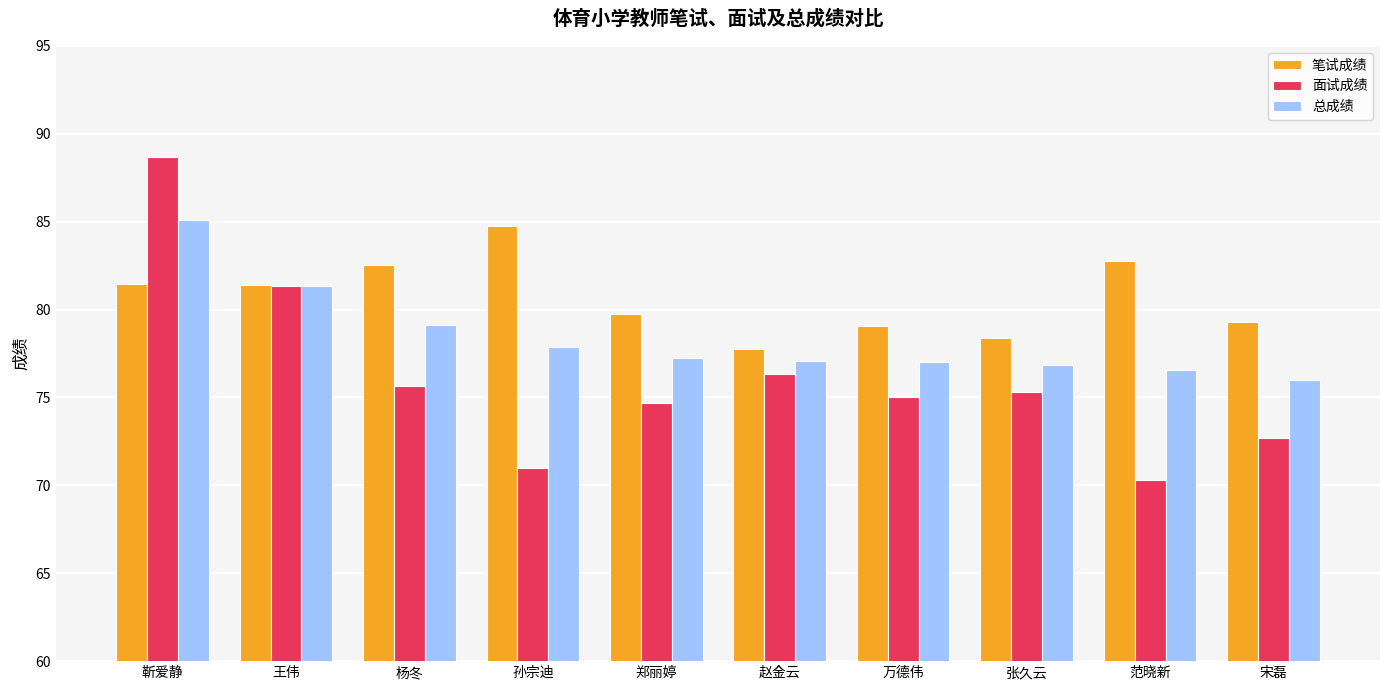

At which label does 笔试成绩 reach its peak?

孙宗迪